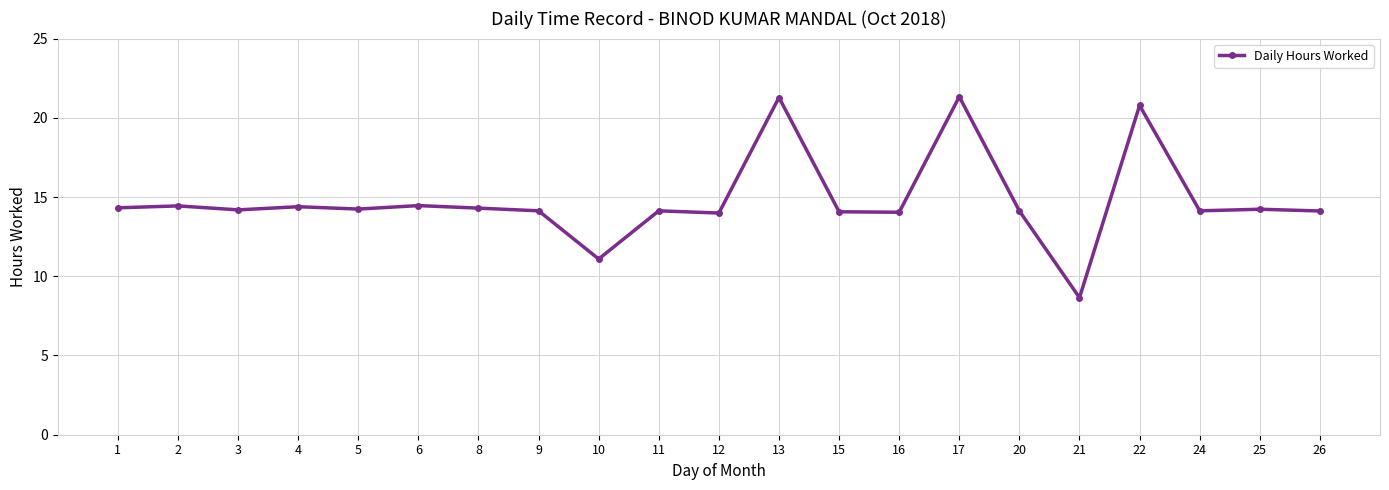

Is it true that the value at 2 is 10.0?

False